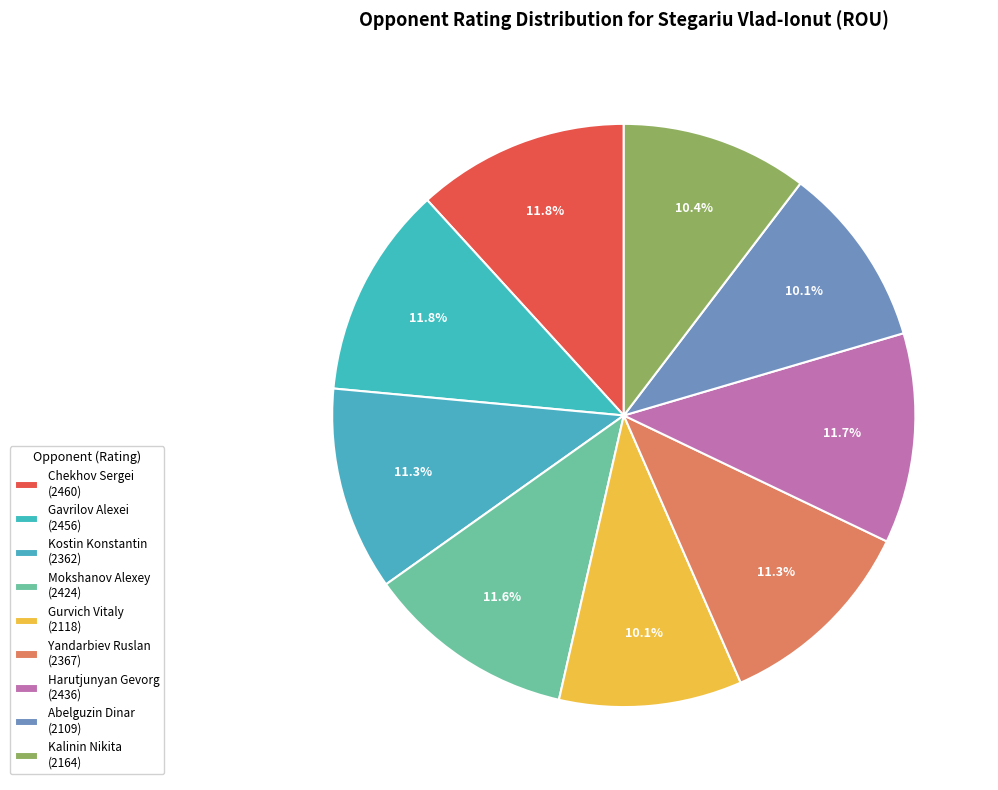

To the nearest percent, what portion does Abelguzin Dinar represent?

10%